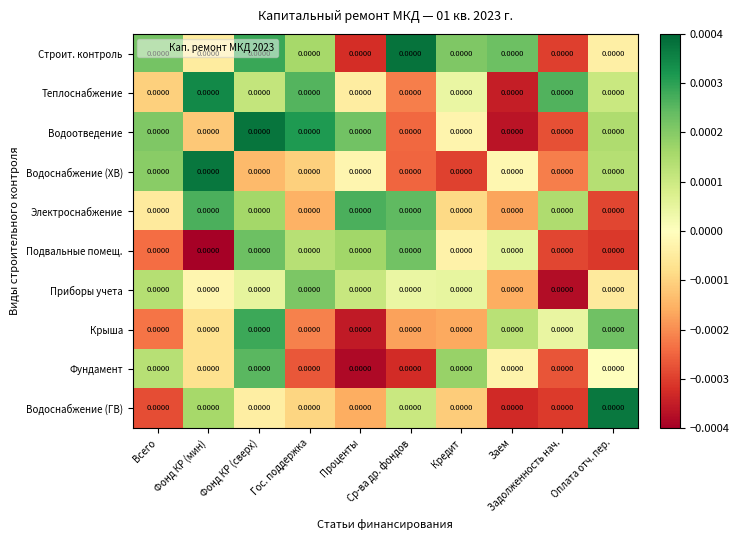

Which series changed the most between Задолженность нач. and Оплата отч. пер.?

Водоснабжение (ГВ)